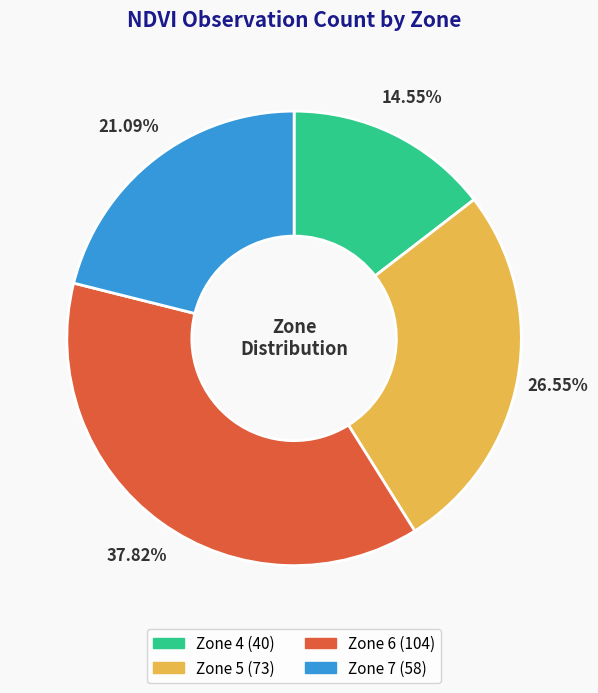

Is there a majority slice in this chart?

No